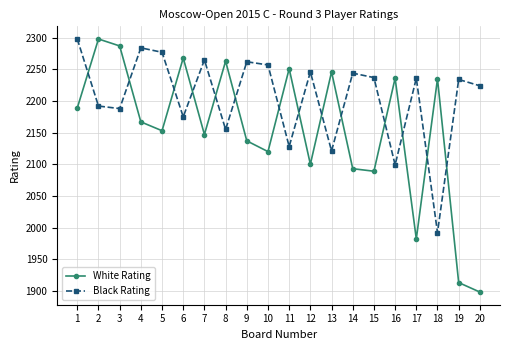

How many series are shown in this chart?

2